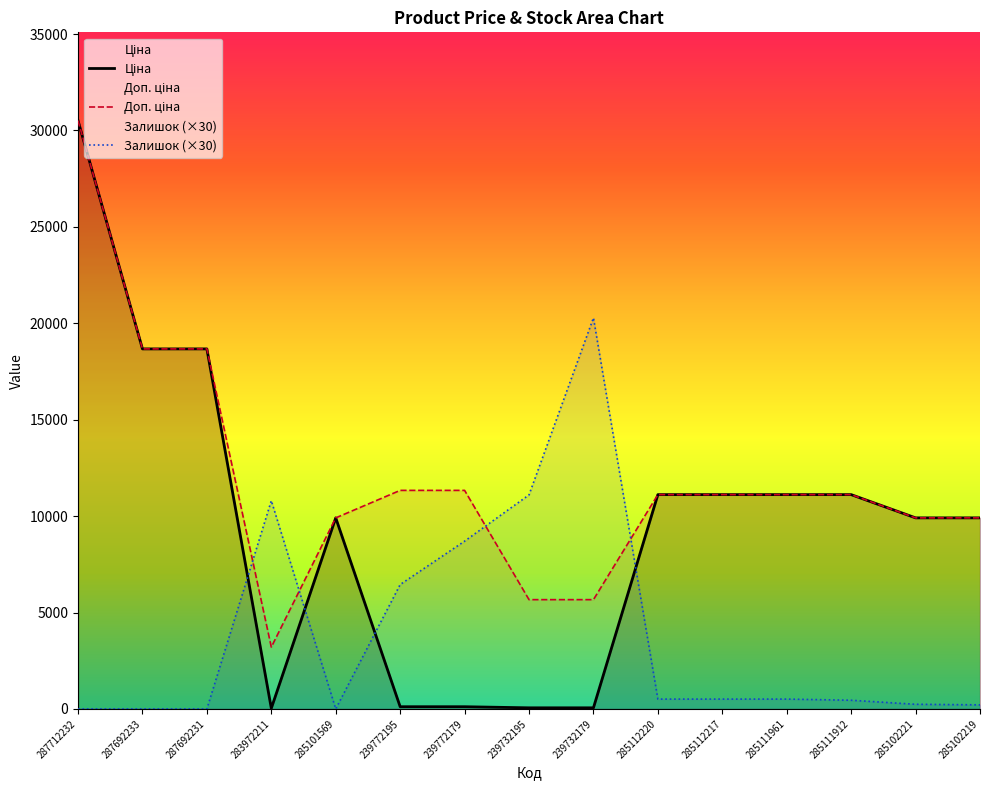

Does the chart have visible grid lines?

No